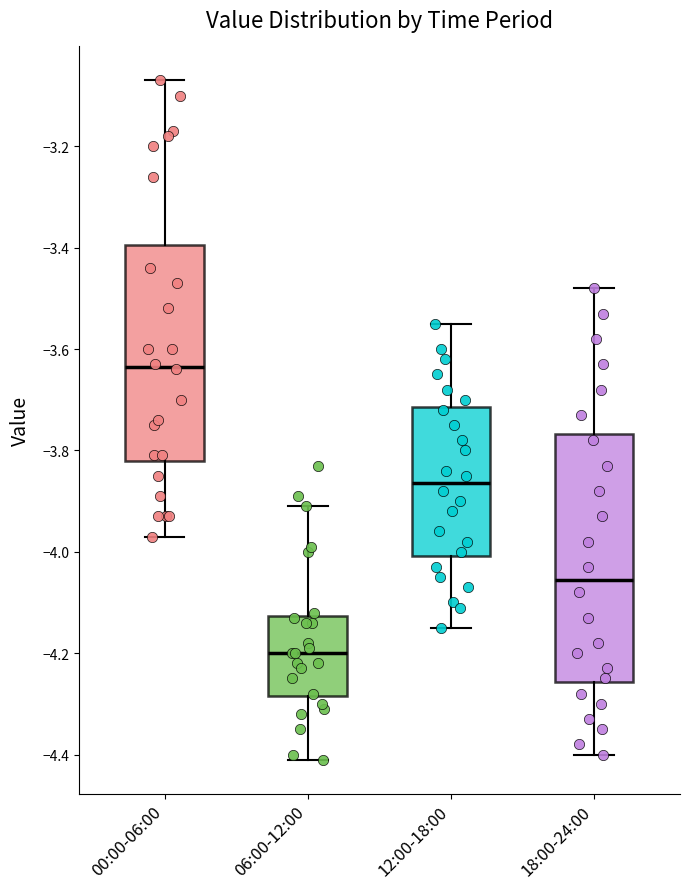

Which box has the lowest median line?

06:00-12:00